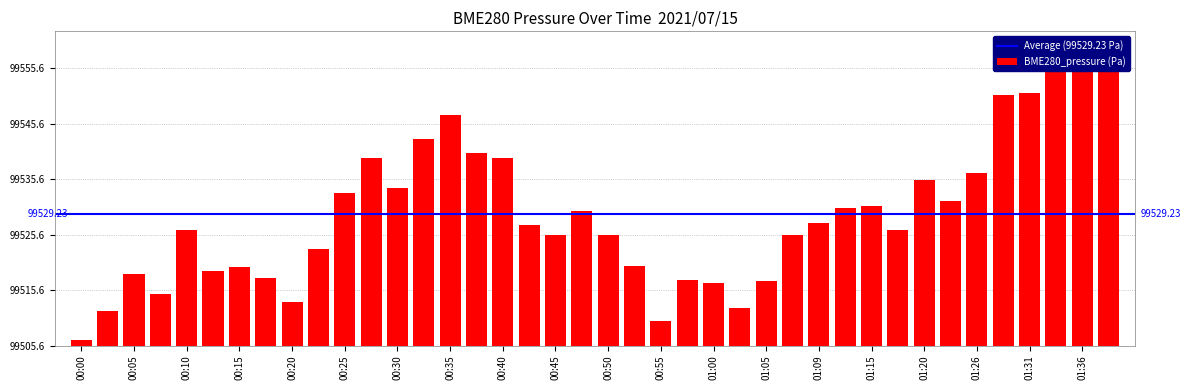

The value at 00:08 is 16.3. True or false?

False